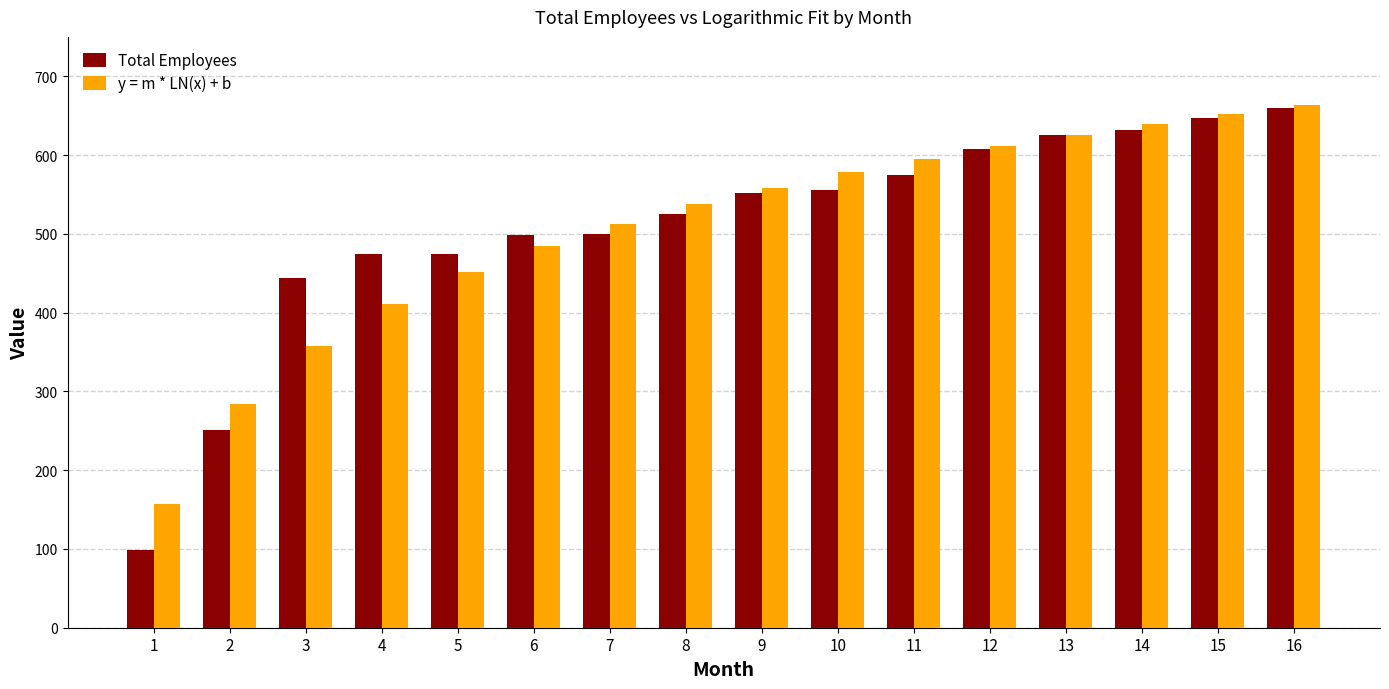

Which series has the largest range (max minus min)?

Total Employees